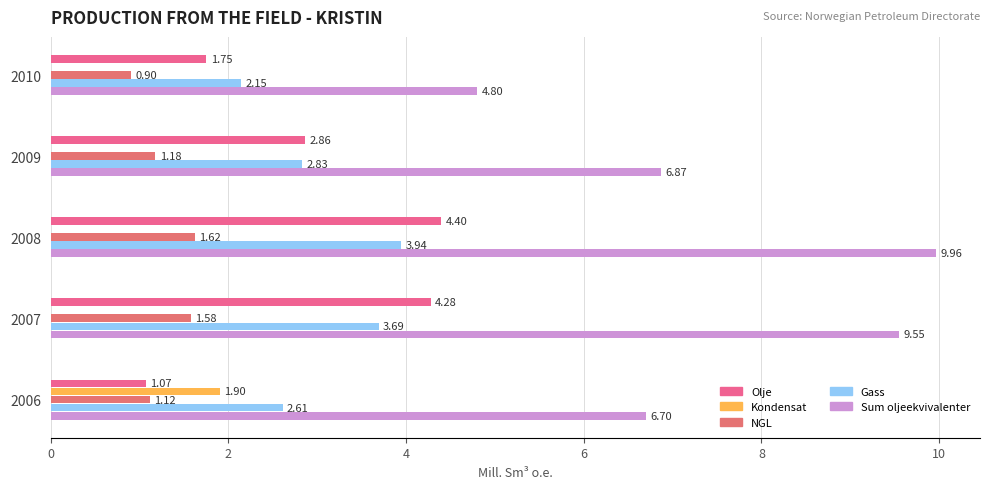

What is the average value of the Gass series?

3.0